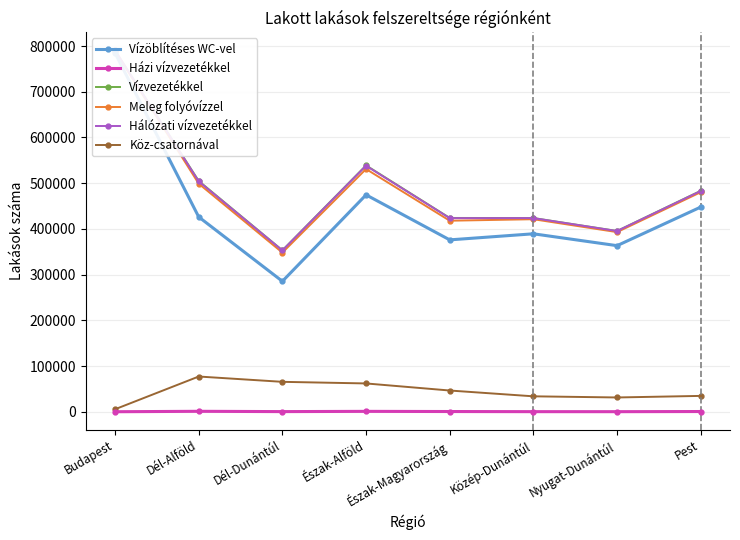

Which category has the lowest value across all series?

Budapest